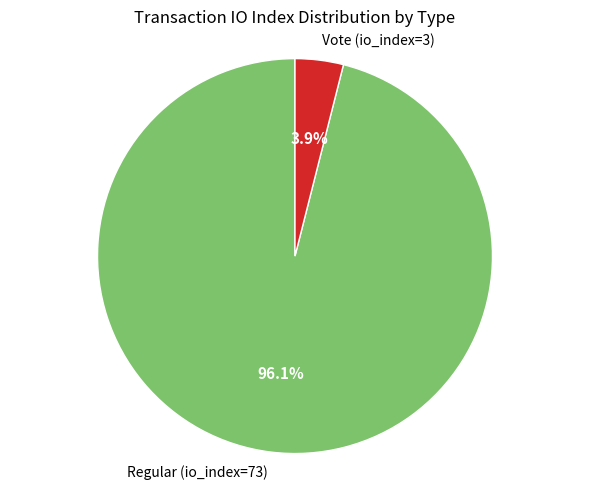

Count the number of slices in the pie.

2